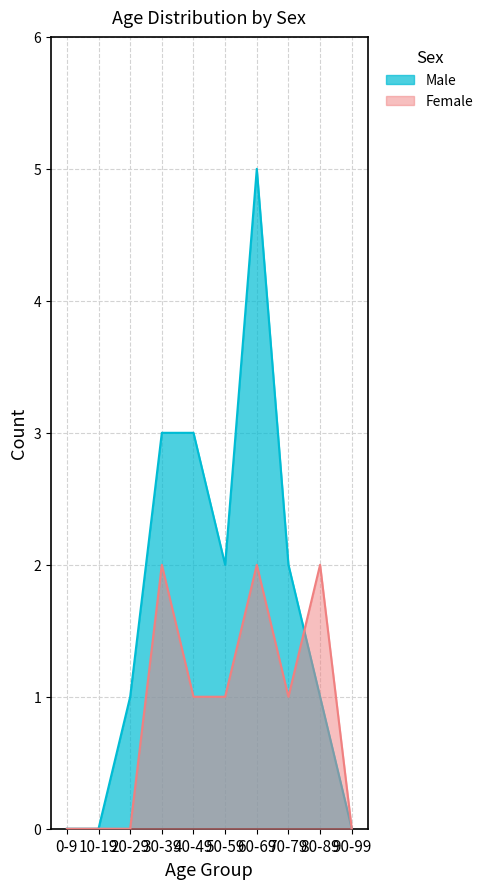

How many intersections are there between Female and Male?

1